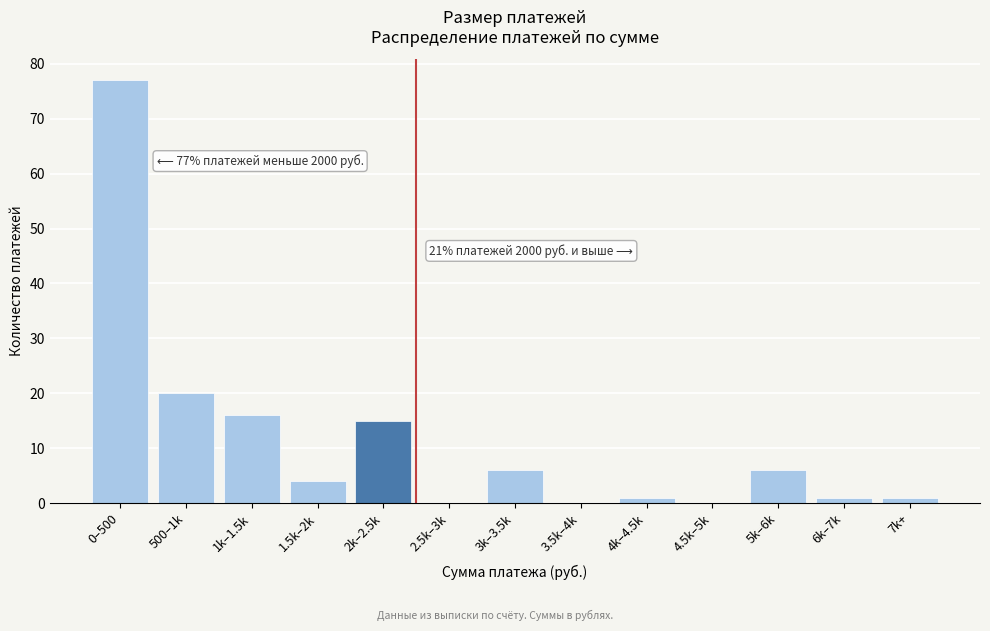

Reading right to left, list all the values displayed in this chart.

7k+=1	6k–7k=1	5k–6k=6	4.5k–5k=0	4k–4.5k=1	3.5k–4k=0	3k–3.5k=6	2.5k–3k=0	2k–2.5k=15	1.5k–2k=4	1k–1.5k=16	500–1k=20	0–500=77